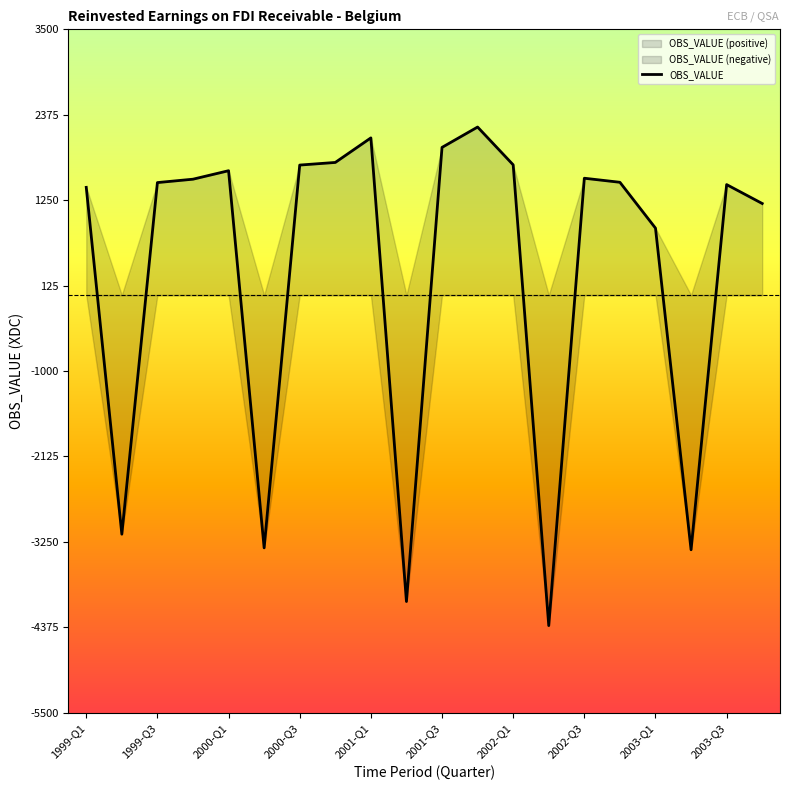

True or false: the data shows 414.0 at 1999-Q1.

False